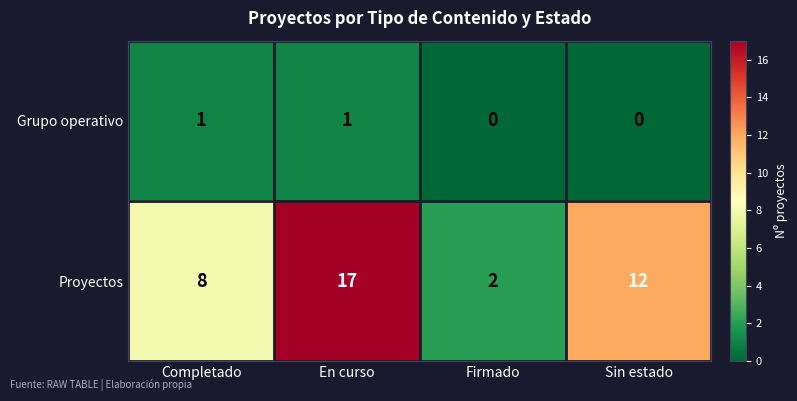

Rank the series by their maximum value, from lowest to highest.

Grupo operativo, Proyectos